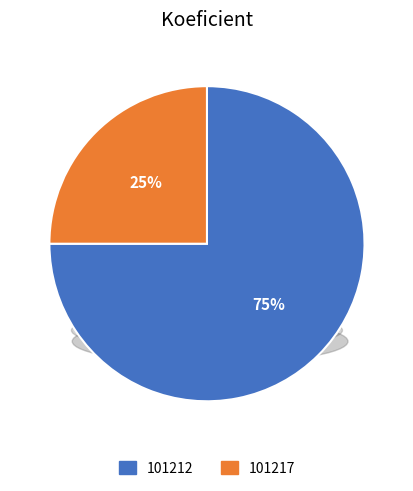

To the nearest percent, what is the difference between the largest and smallest slice percentages?

50%